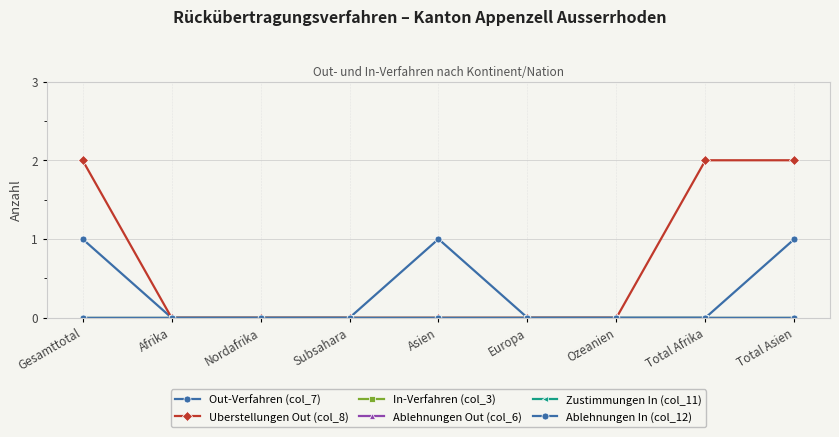

At which category is the sum across all series the highest?

Gesamttotal